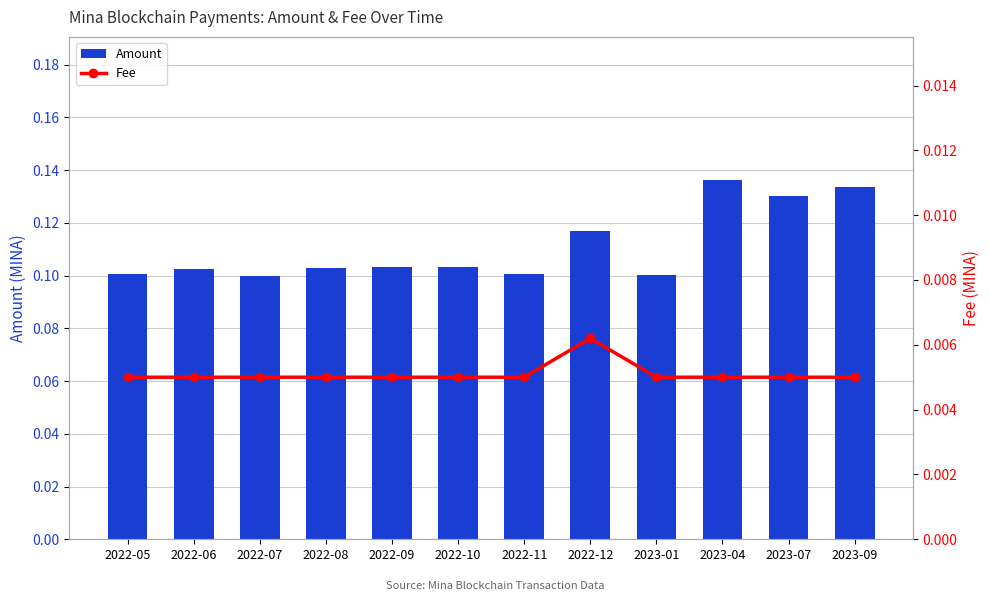

True or false: Amount has a value of 0.1 at 2022-05.

True